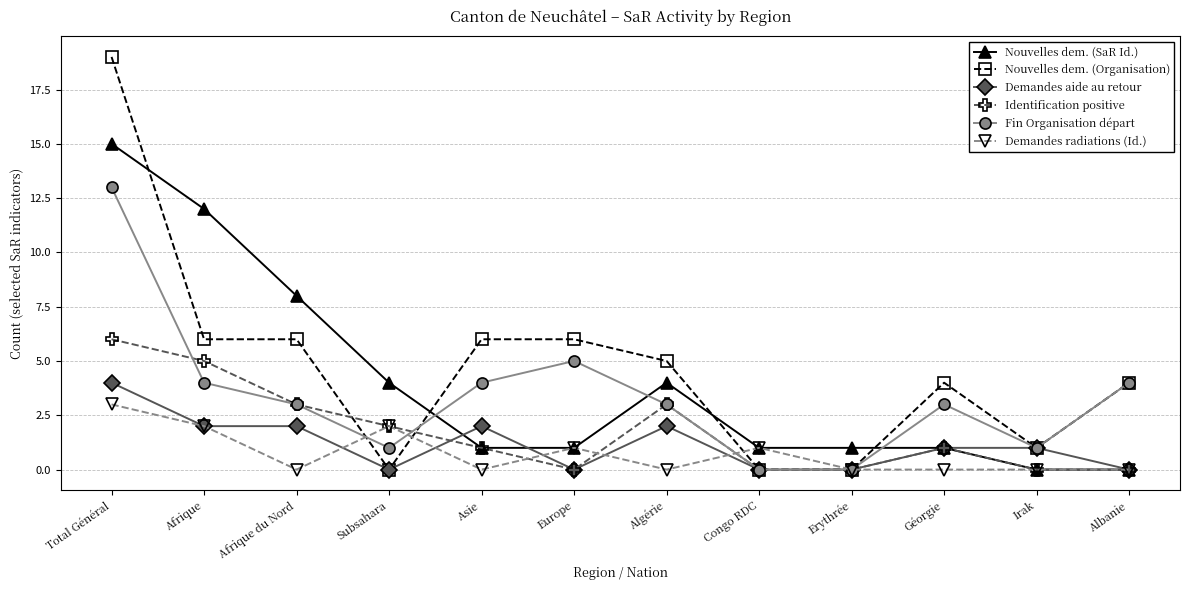

What is the sum of all Identification positive values?

21